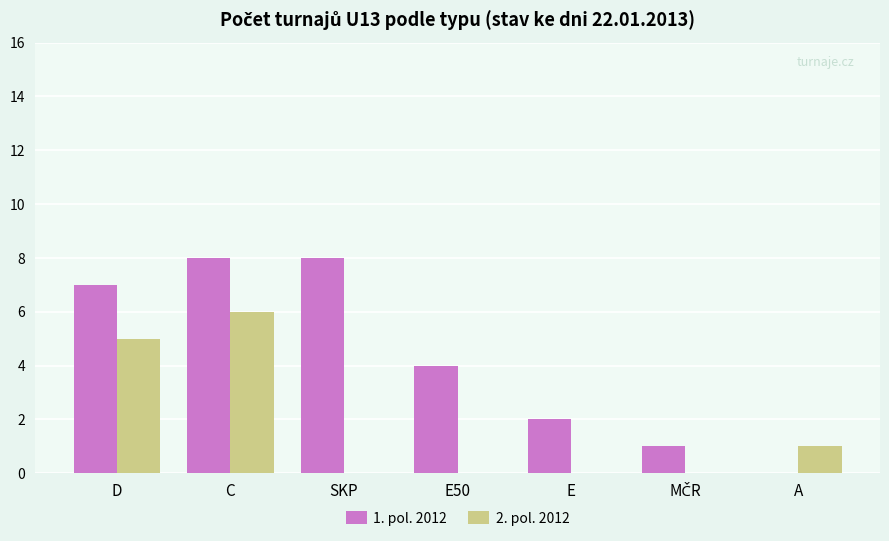

Is the value of 2. pol. 2012 at D greater than the value of 1. pol. 2012 at C?

No